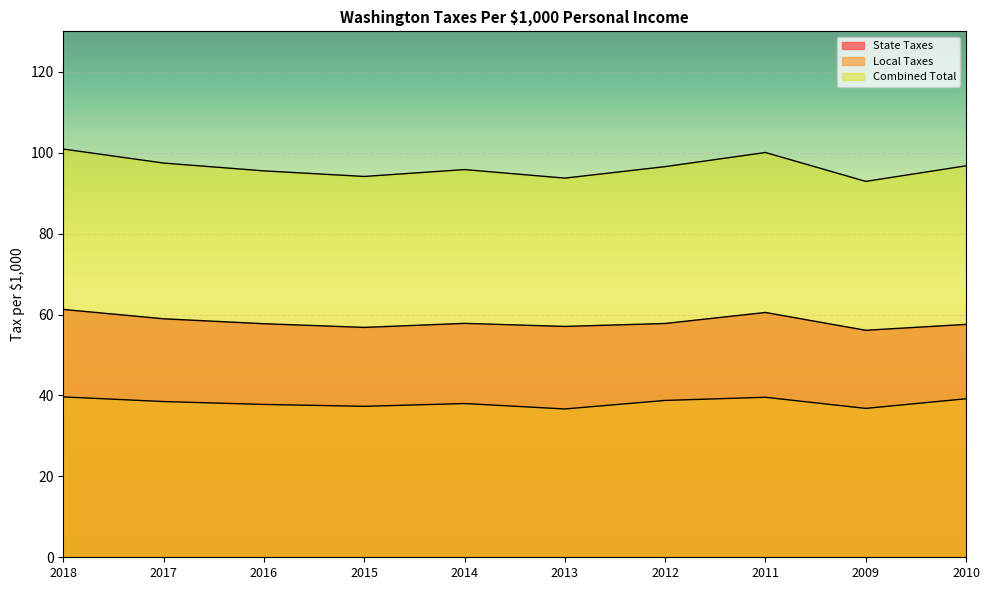

What are all the series names shown in the legend?

State Taxes, Local Taxes, Combined Total